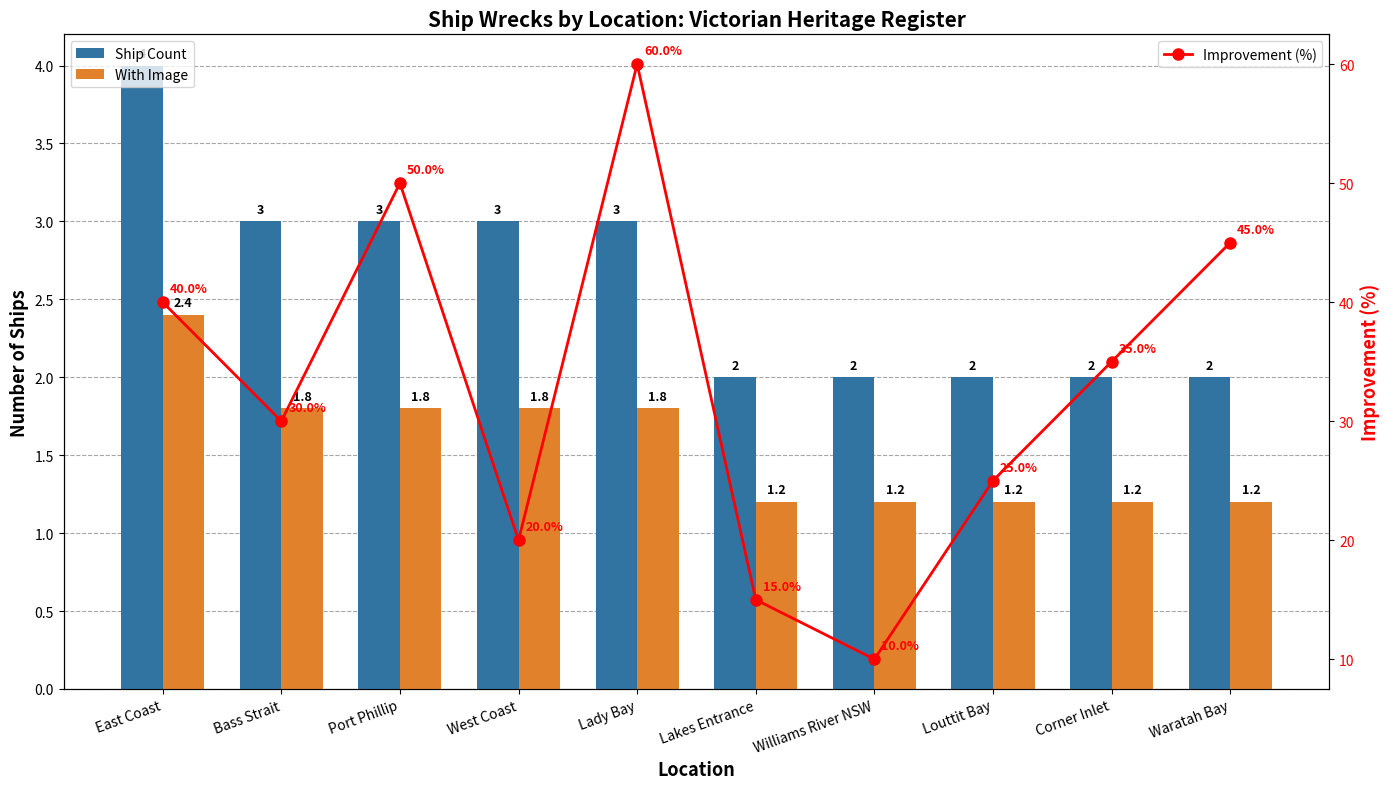

How many data points in Improvement (%) are above 35?

4